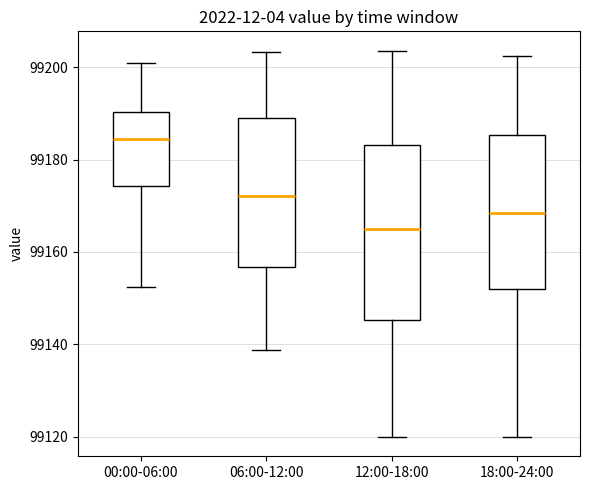

Where does the upper whisker of the box for 06:00-12:00 end on the y-axis? The values are not printed on the chart, so give them approximately, as read against the axis.

99204